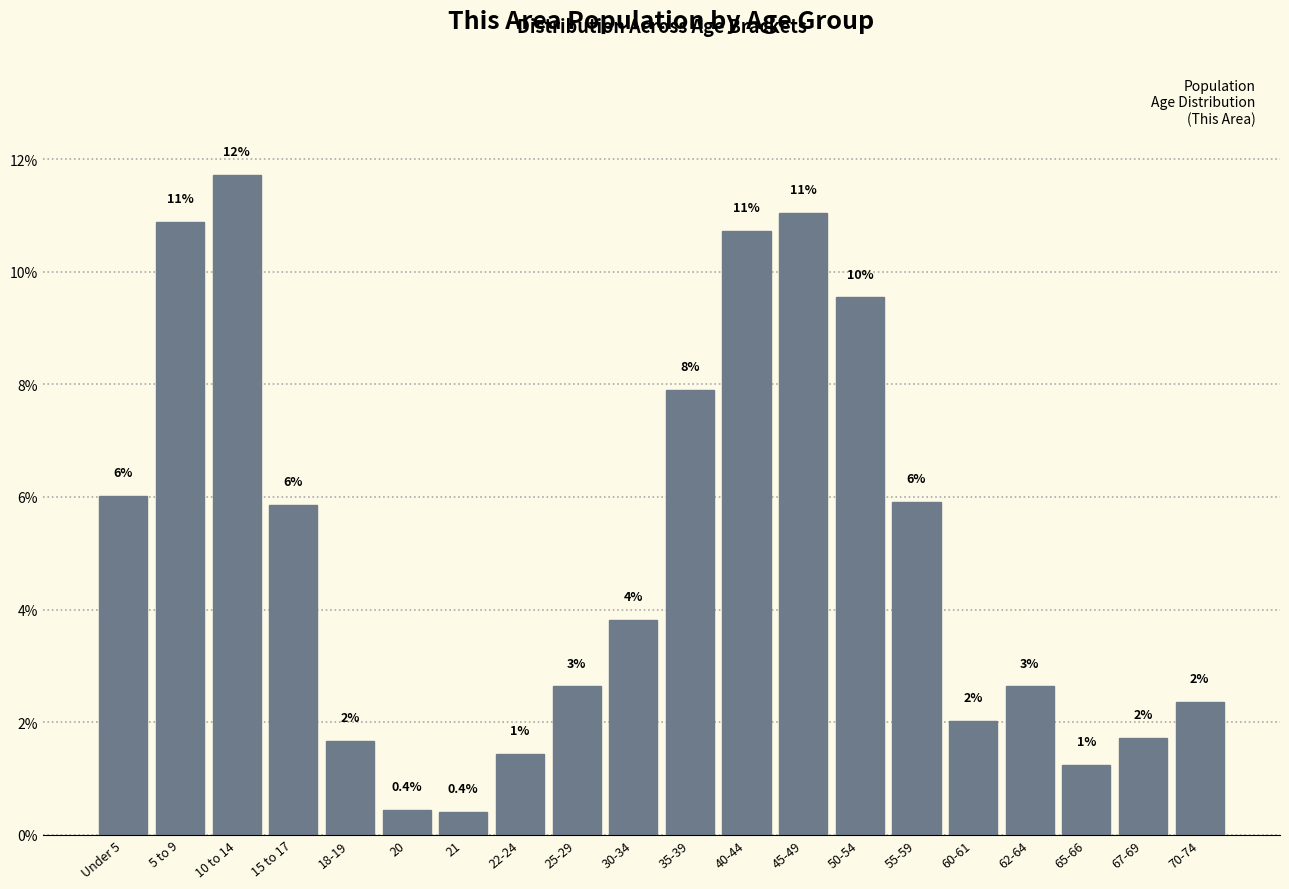

What is the average value?

5.0